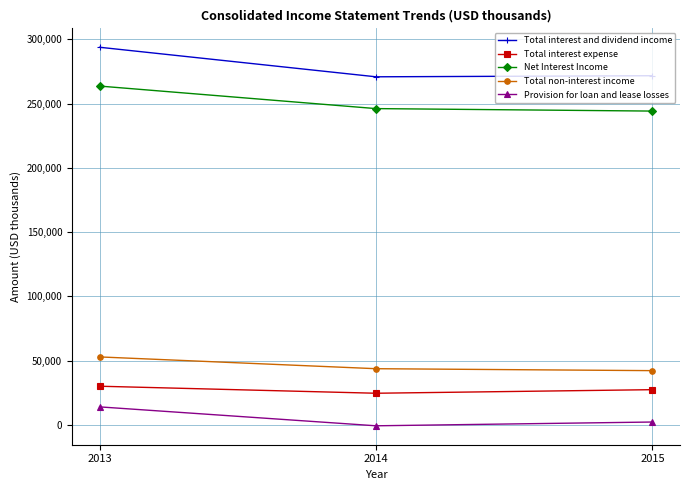

What is the difference between the maximum and minimum values in the Total interest expense series?

5459